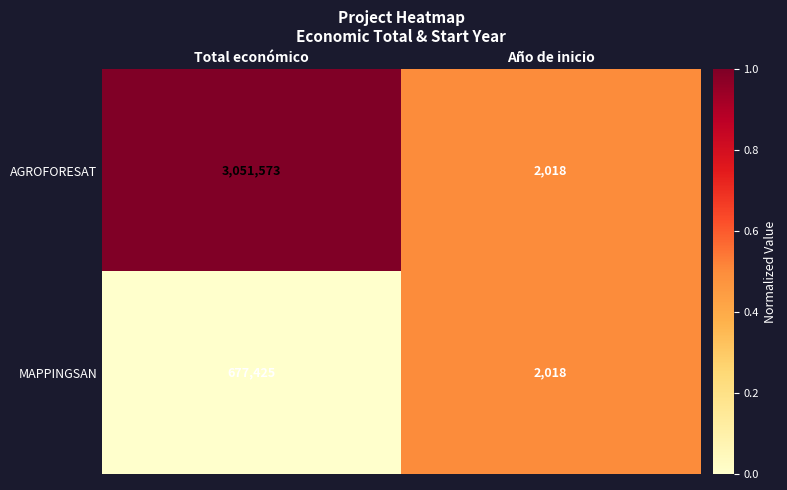

List the series in order of their overall mean, highest first.

AGROFORESAT, MAPPINGSAN